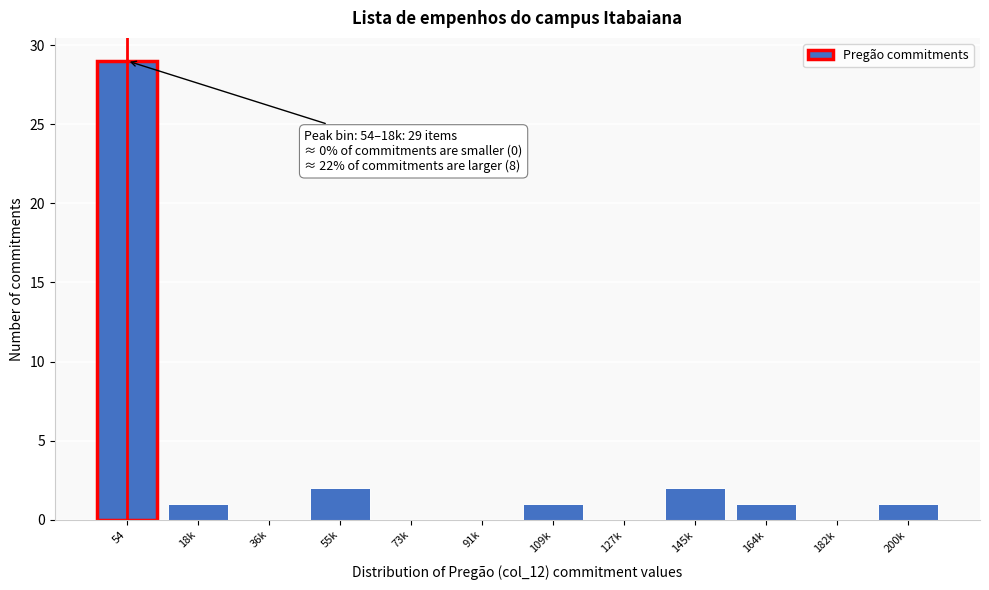

Reading right to left, extract all data points from this chart.

200k=1	182k=0	164k=1	145k=2	127k=0	109k=1	91k=0	73k=0	55k=2	36k=0	18k=1	54=29